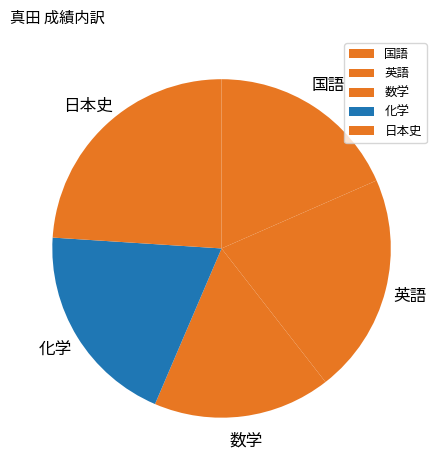

How many slices are in this pie chart?

5